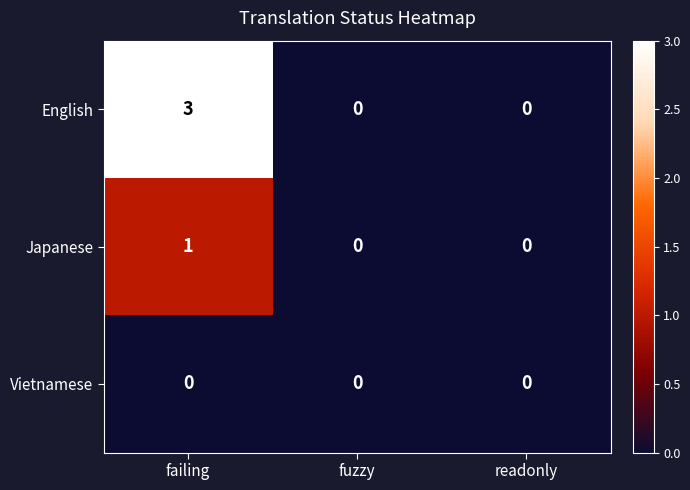

Between failing and fuzzy, which series saw the biggest shift?

English